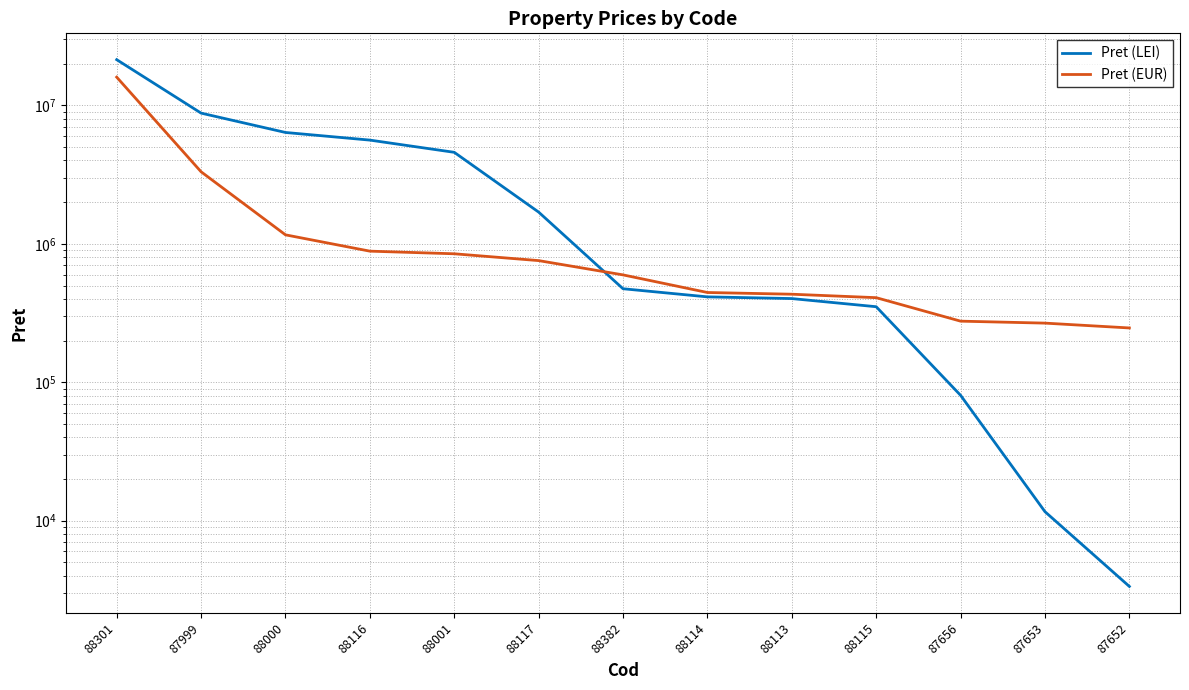

What is the average value of the Pret (LEI) series?

3861413.8